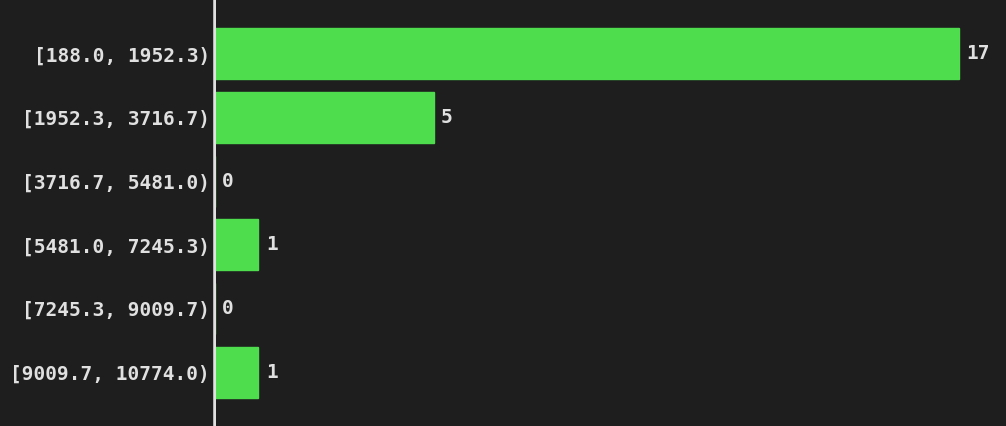

Which has a higher value, [5481.0, 7245.3) or [188.0, 1952.3)?

[188.0, 1952.3)